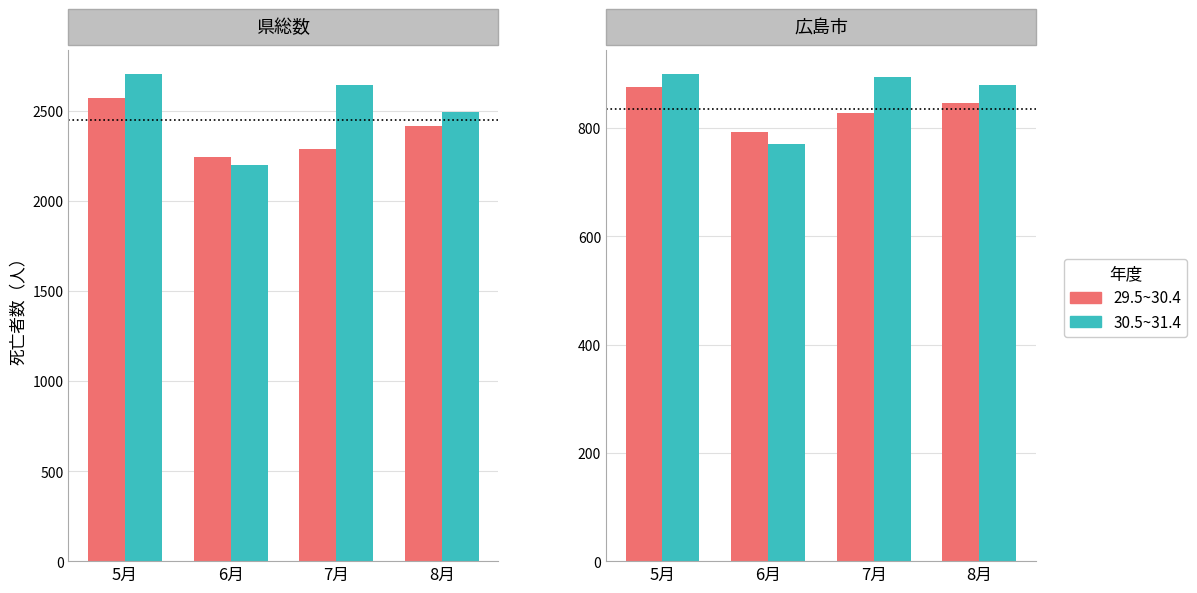

List the series in order of their peak value, lowest first.

29.5~30.4, 30.5~31.4